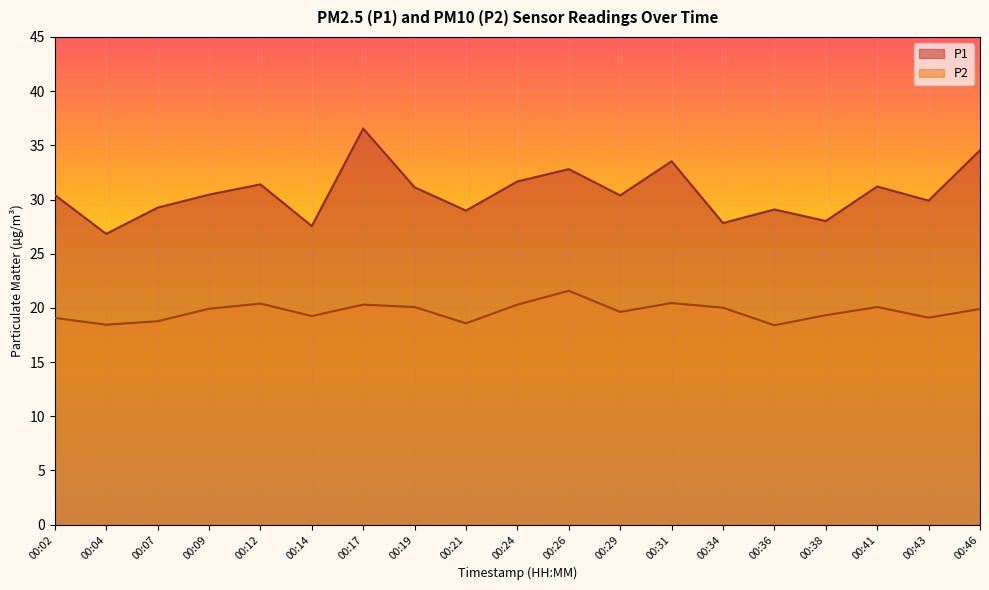

List the series in order of their overall mean, lowest first.

P2, P1